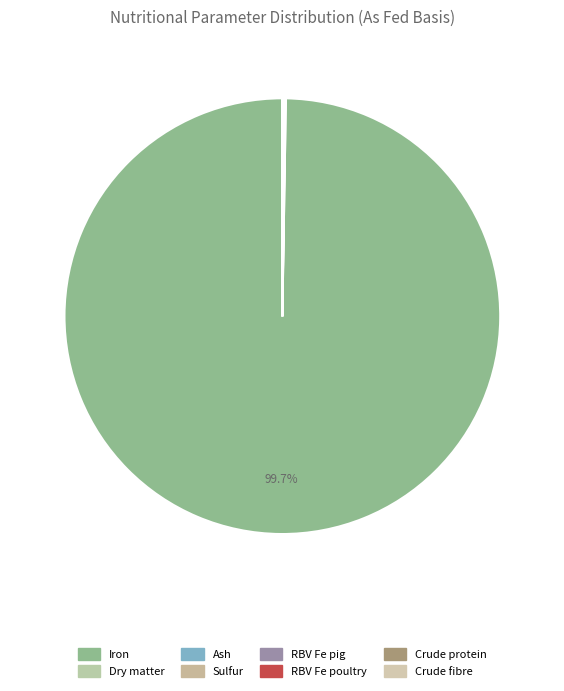

Which slice is the smallest?

Crude protein